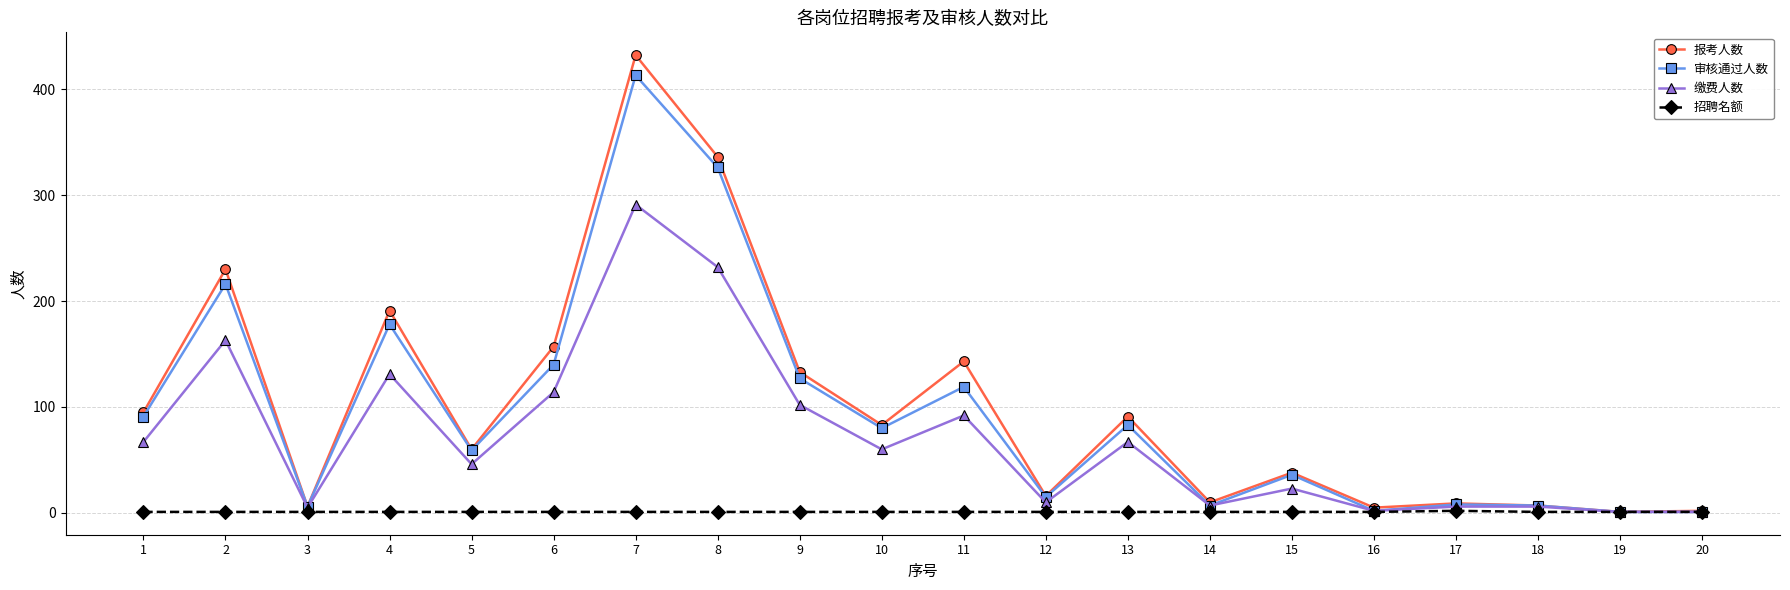

What is the greatest value displayed?

432